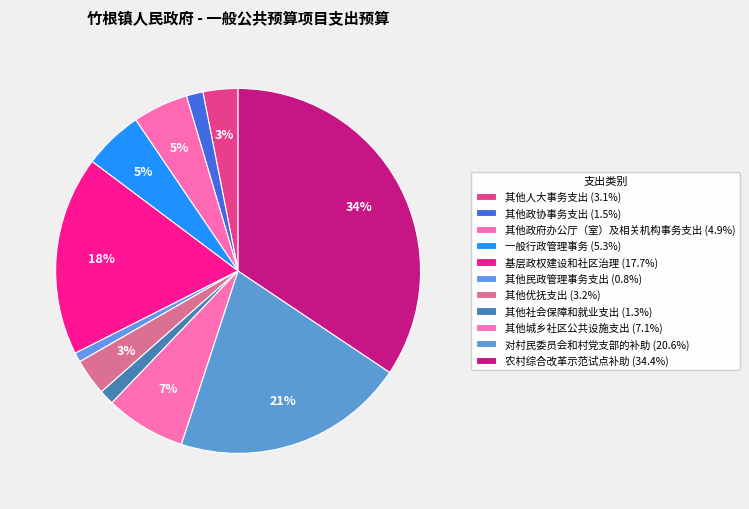

To the nearest percent, what is the difference between the 其他政协事务支出 and 其他城乡社区公共设施支出 slice percentages?

6%